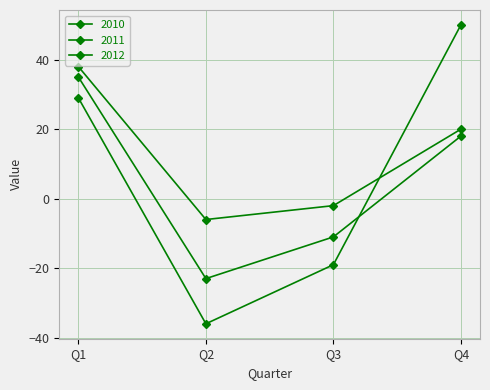

Which category has the lowest value in the 2011 series?

Q2